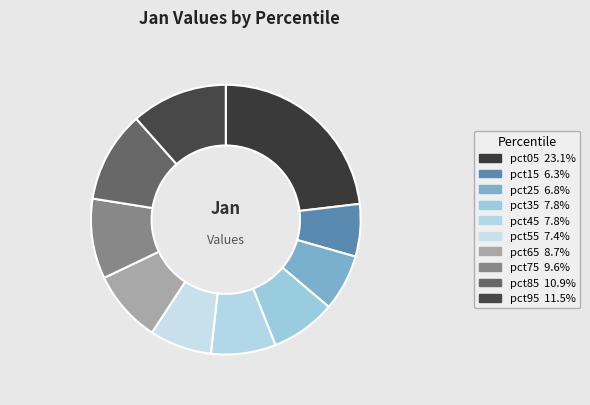

Do pct25 and pct15 together represent more than half of the pie?

No